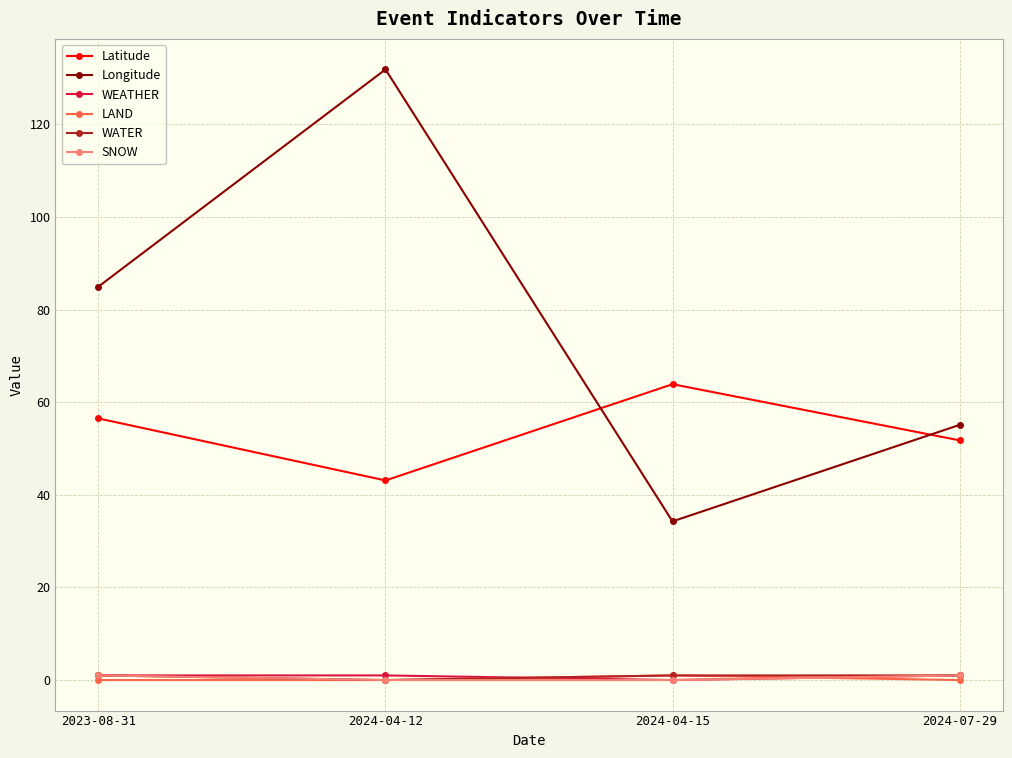

Reading left to right, what are all the values shown in this chart?

Latitude: 2023-08-31=56.5	2024-04-12=43.1	2024-04-15=63.9	2024-07-29=51.8
Longitude: 2023-08-31=85.0	2024-04-12=131.9	2024-04-15=34.3	2024-07-29=55.1
WEATHER: 2023-08-31=1.0	2024-04-12=1.0	2024-04-15=0.0	2024-07-29=1.0
LAND: 2023-08-31=0.0	2024-04-12=0.0	2024-04-15=1.0	2024-07-29=0.0
WATER: 2023-08-31=1.0	2024-04-12=0.0	2024-04-15=1.0	2024-07-29=1.0
SNOW: 2023-08-31=1.0	2024-04-12=0.0	2024-04-15=0.0	2024-07-29=1.0